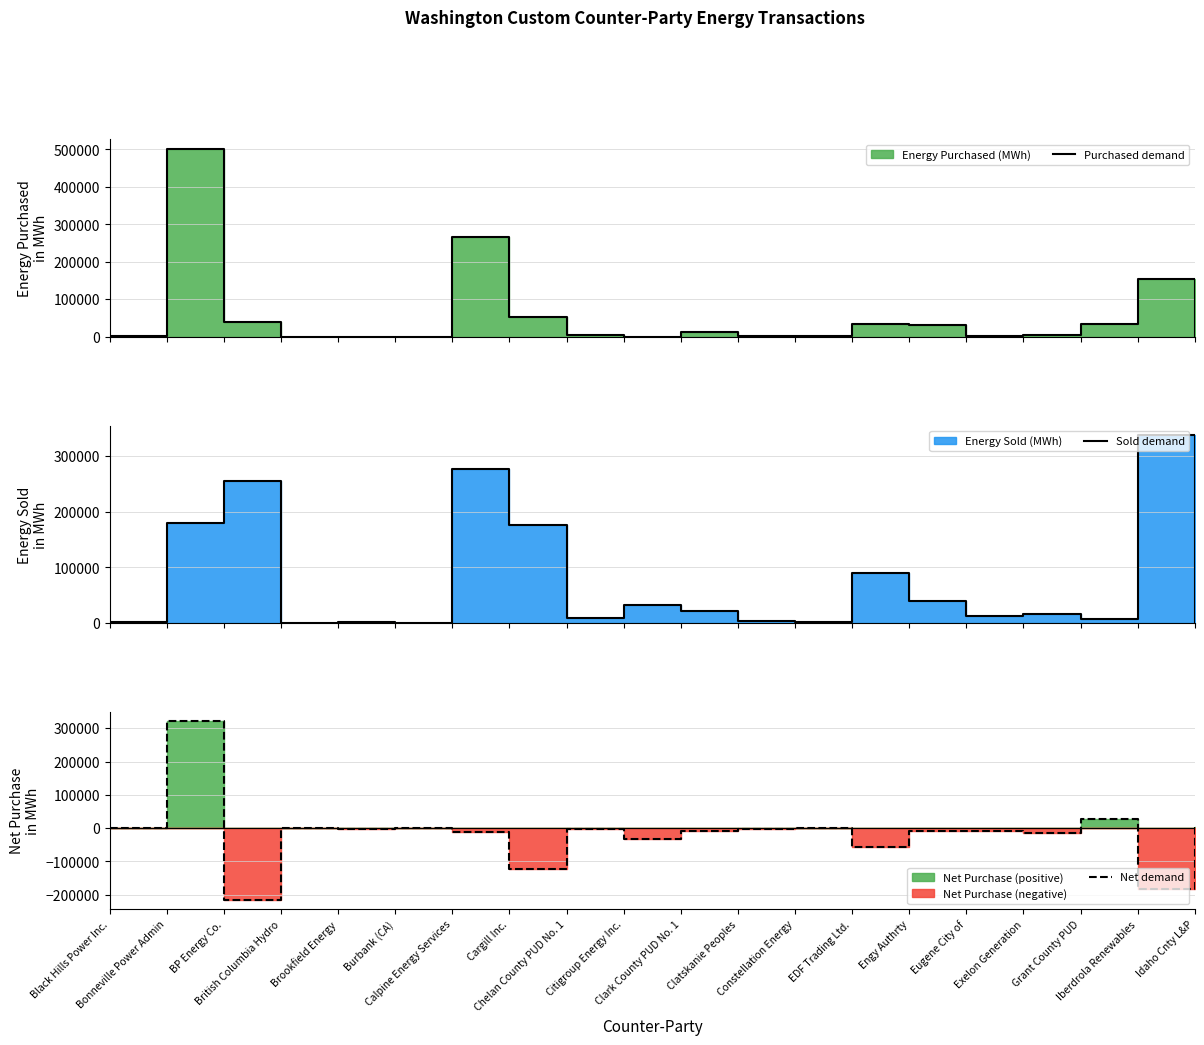

Does the chart have visible grid lines?

Yes